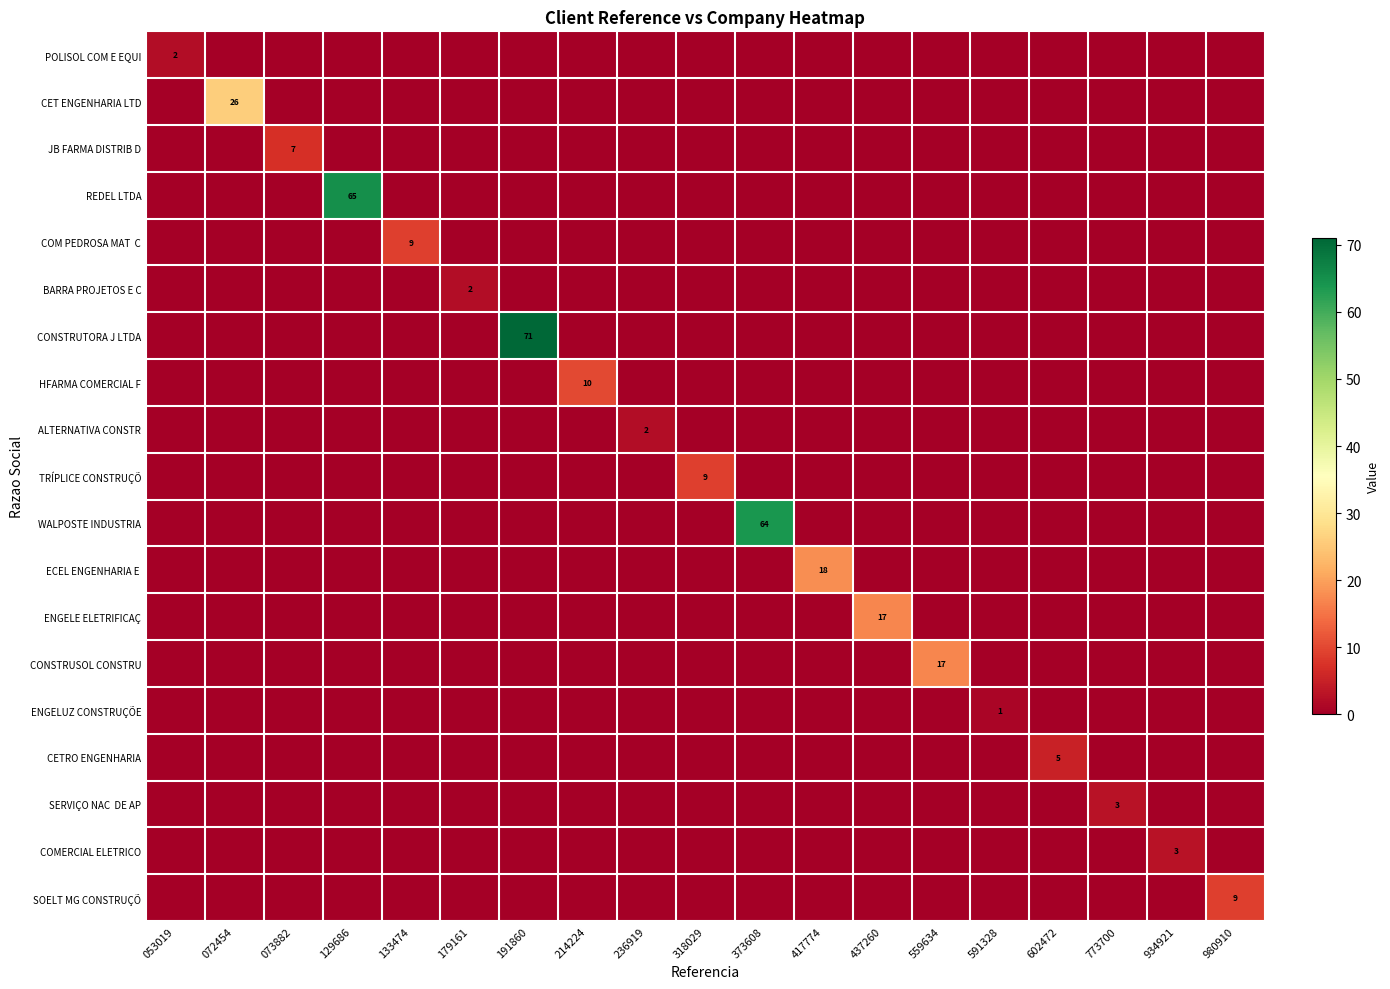

The value of WALPOSTE INDUSTRIA at 373608 is 26. True or false?

False